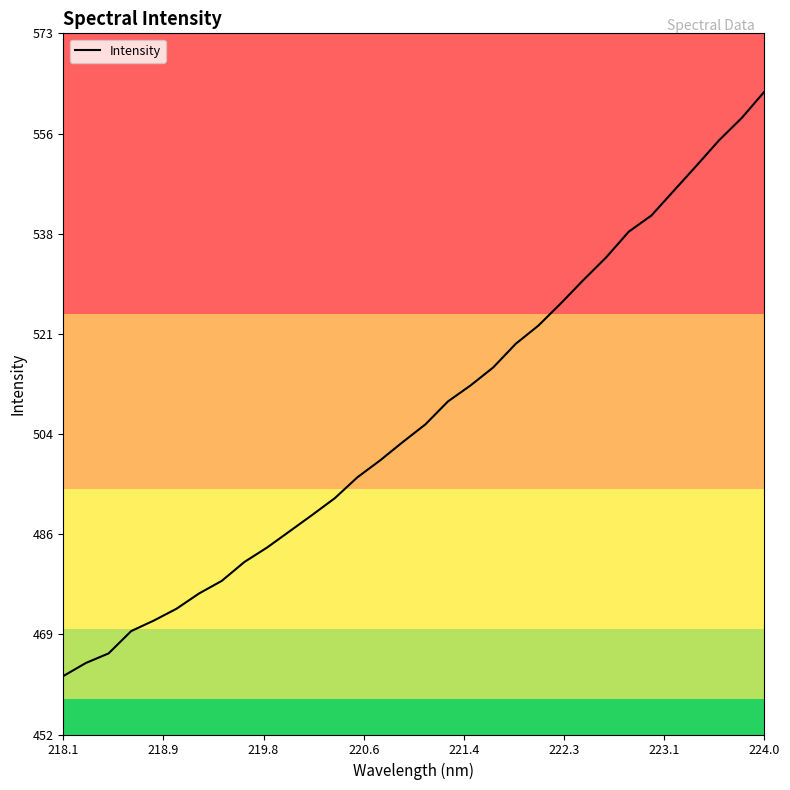

What is the difference between the maximum and minimum values?

101.1